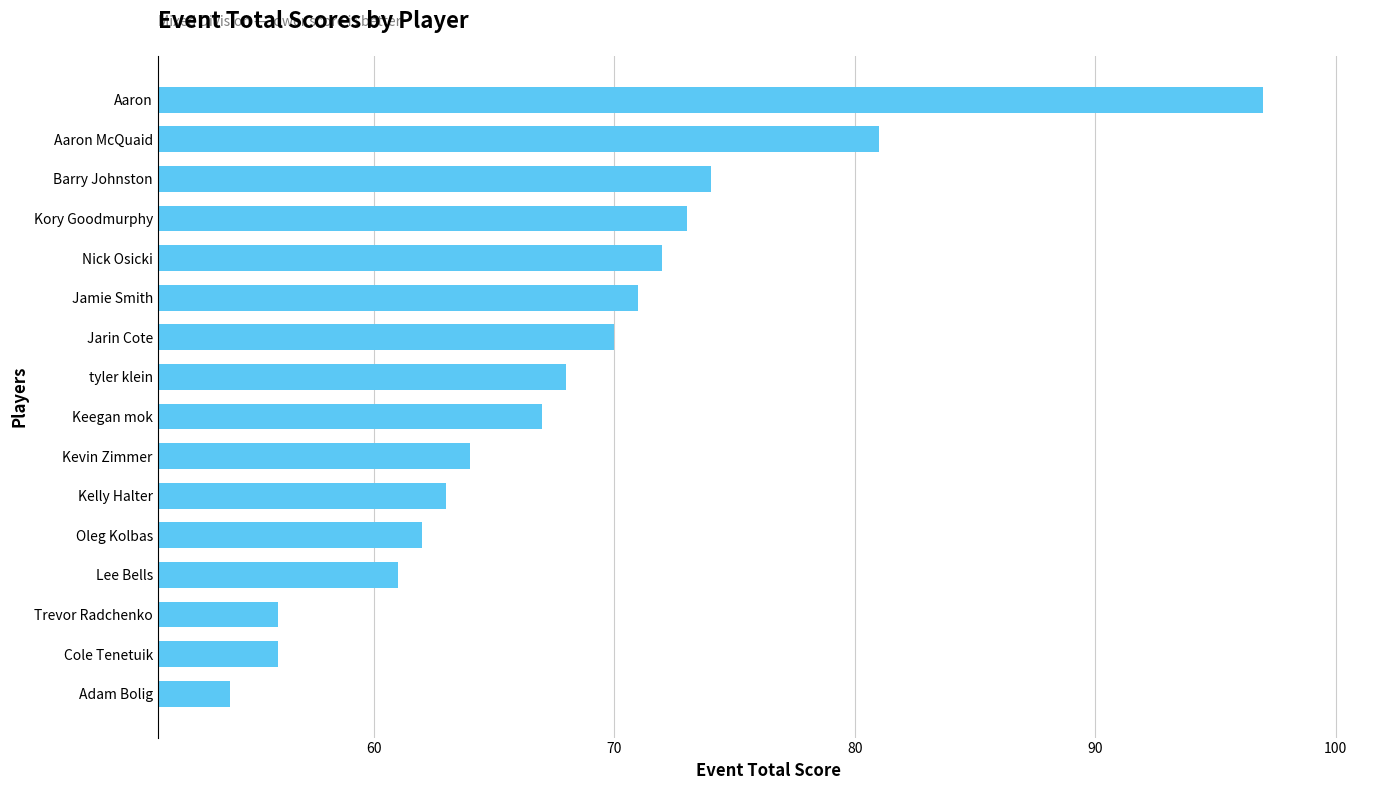

What is the difference between the maximum and minimum values?

43